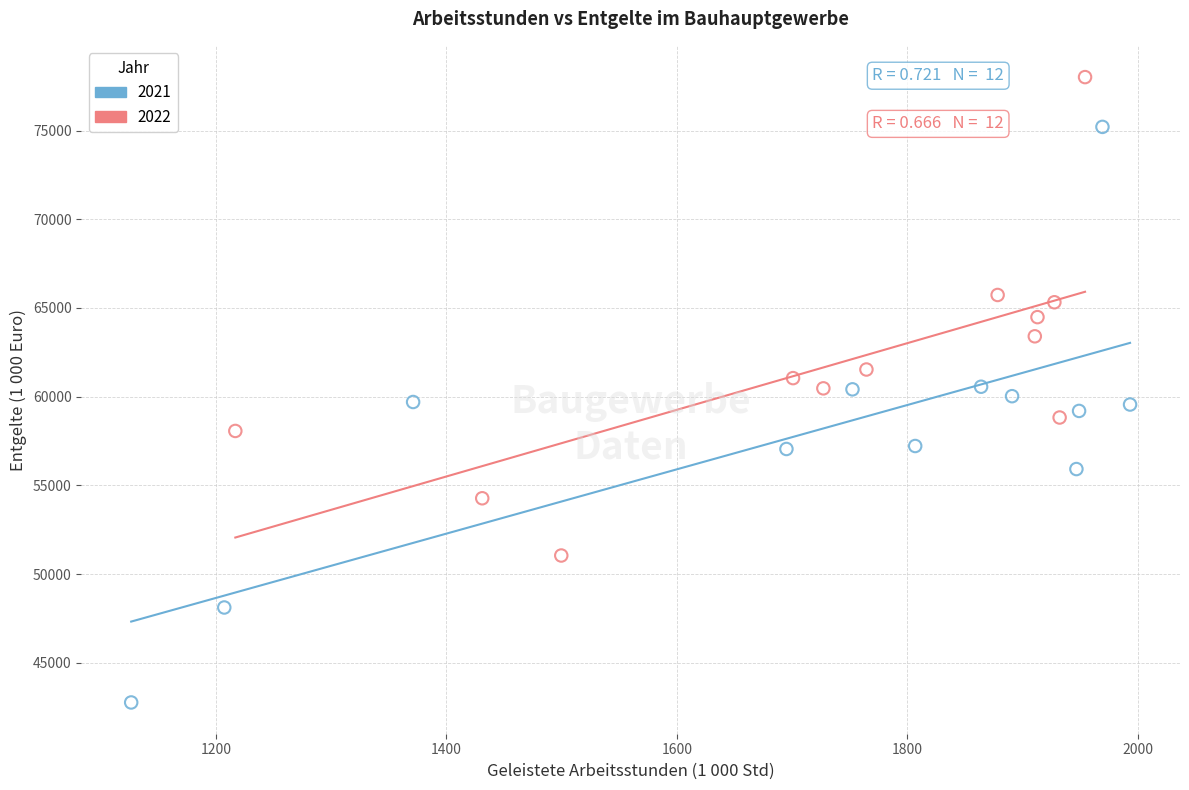

Which series reaches the minimum Y coordinate?

2021